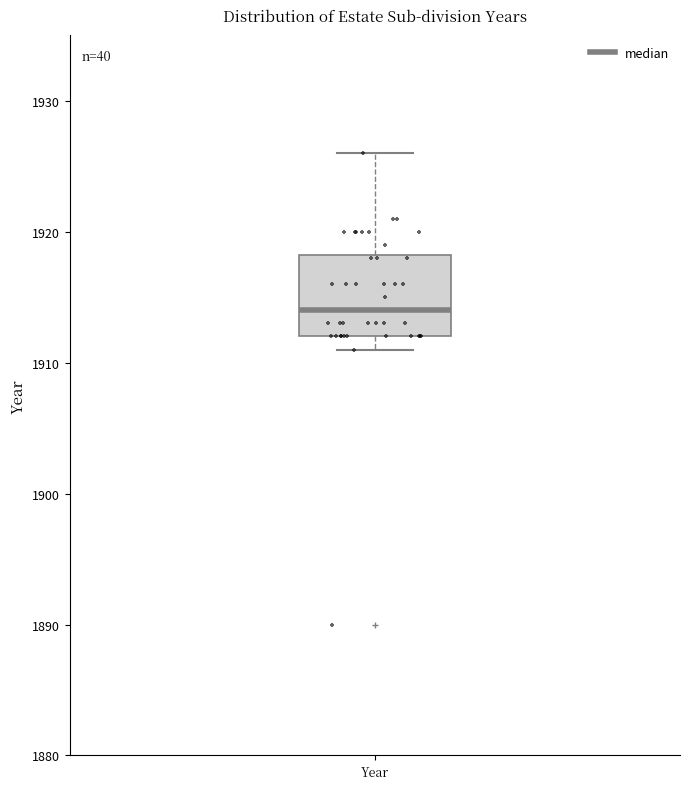

Read this box plot against the y-axis: the position of the median line, the range covered by the box, and the ends of both whiskers. The values are not printed on the chart, so give them approximately, as read against the axis.

median 1914, box 1912 to 1918, whiskers 1911 to 1926